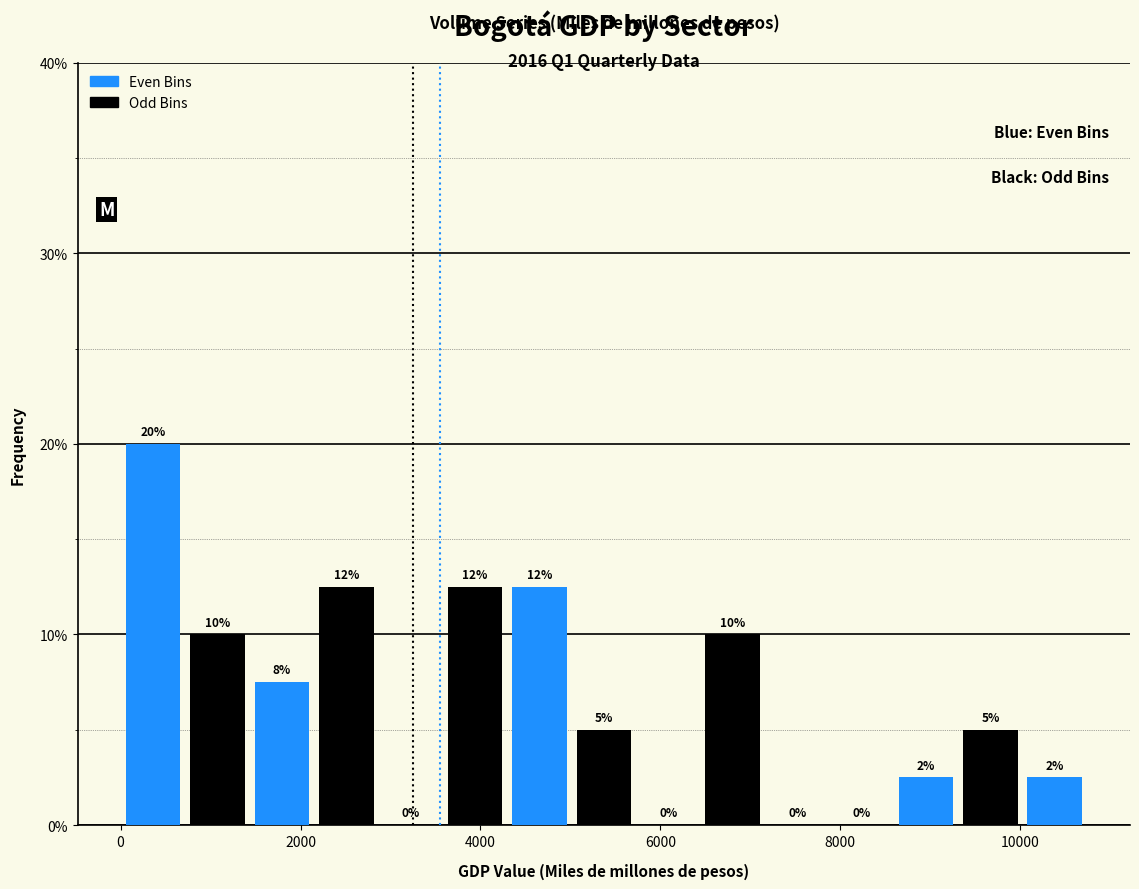

Read against the x-axis, roughly where is the centre of the tallest bar?

400